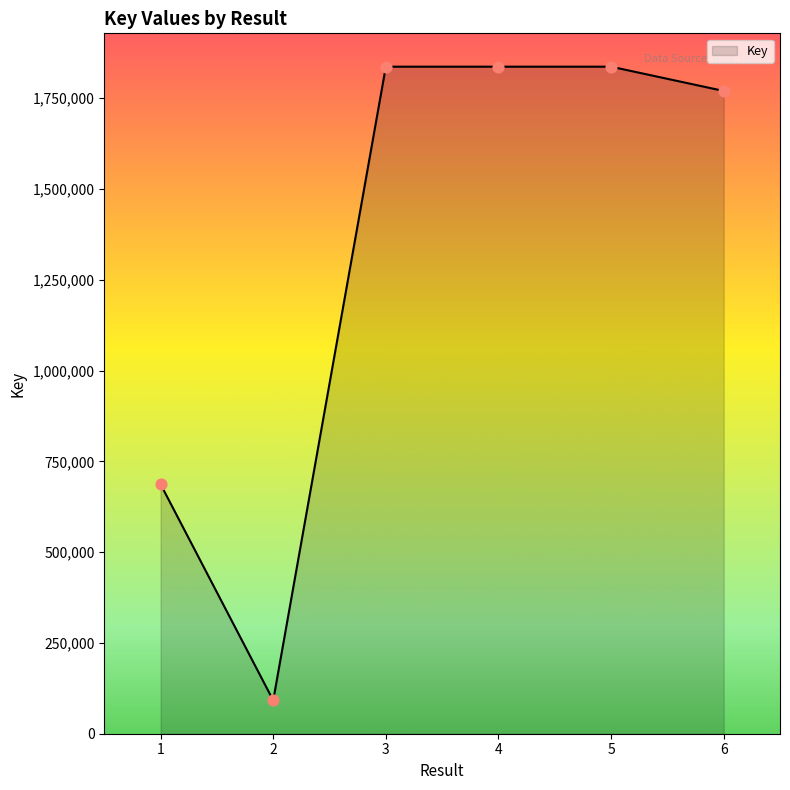

What is the change in value from 2 to 5?

+1744757